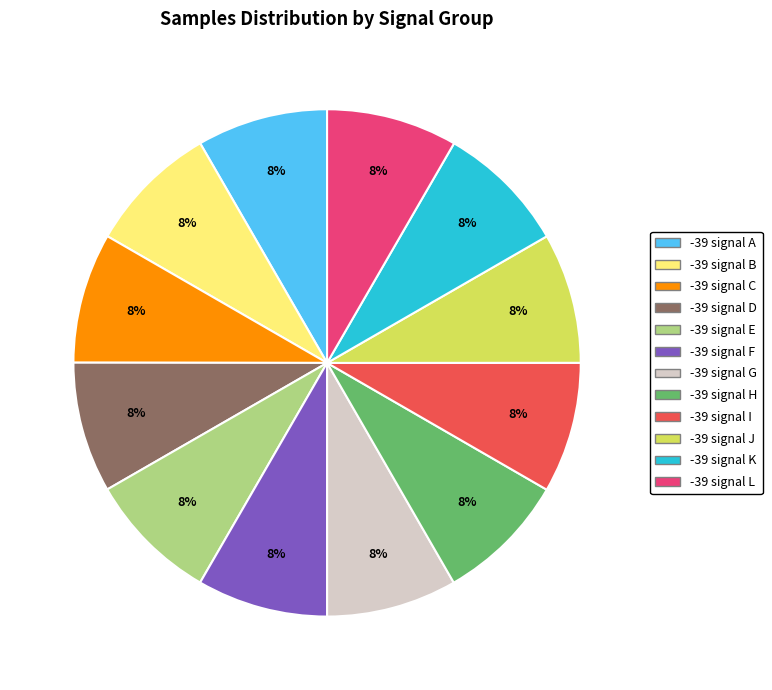

Does any single category account for the majority?

No